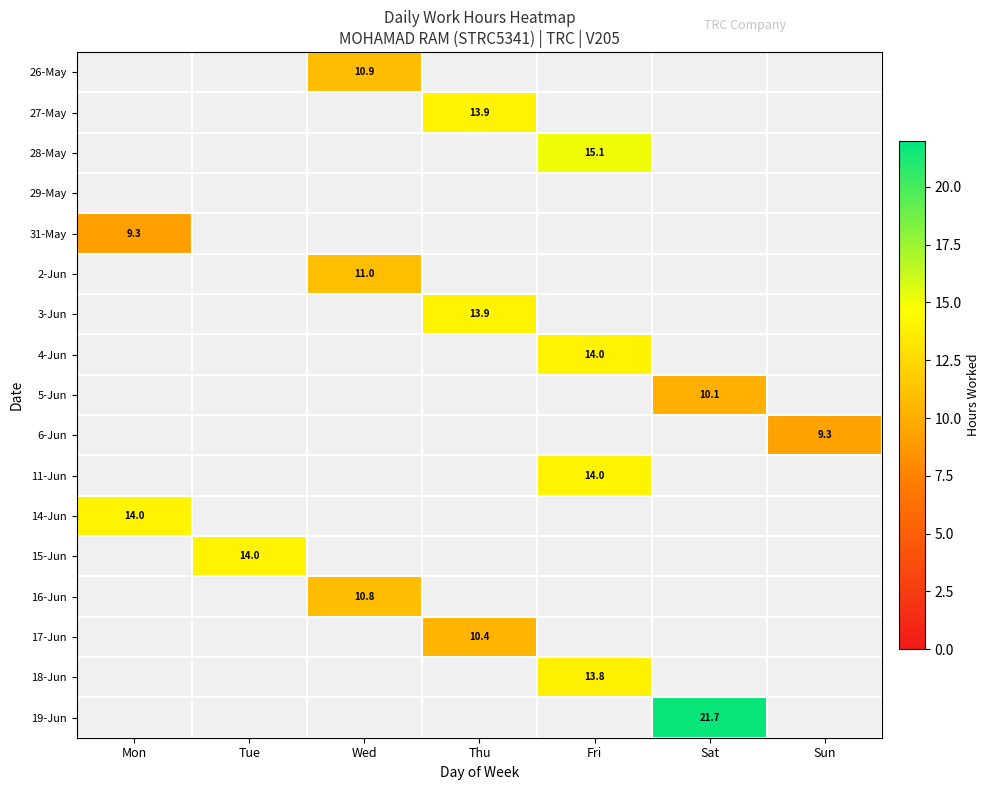

How many data points does each series have?

7